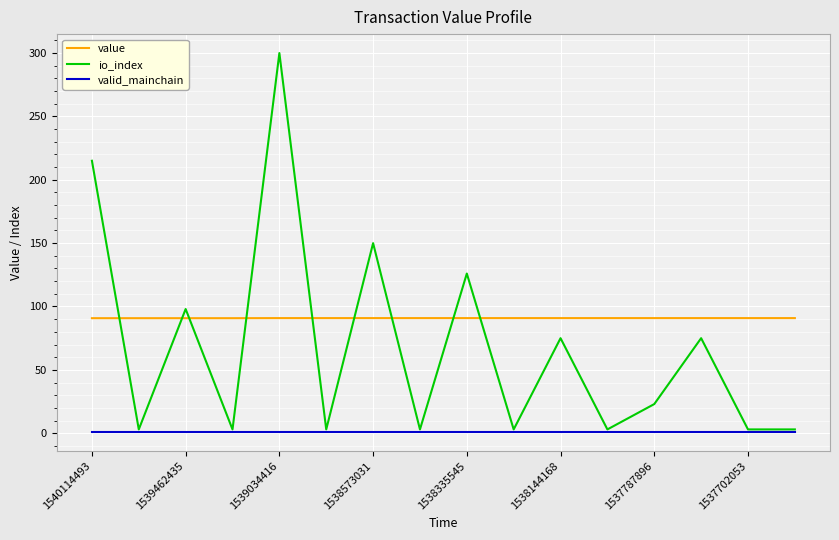

Which series has the largest total across all categories?

value